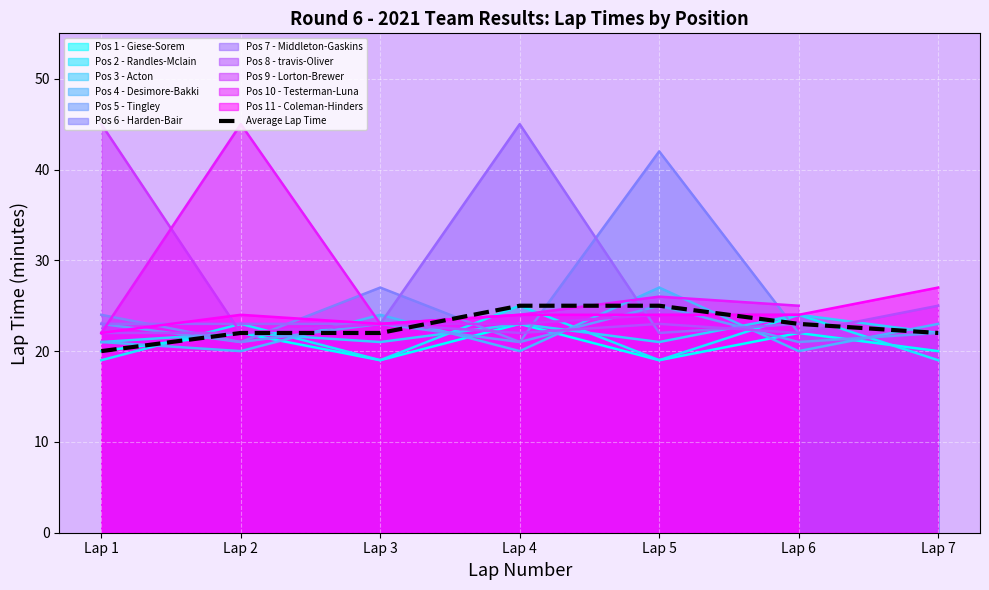

At which category does the chart reach its peak across all series?

Lap 4